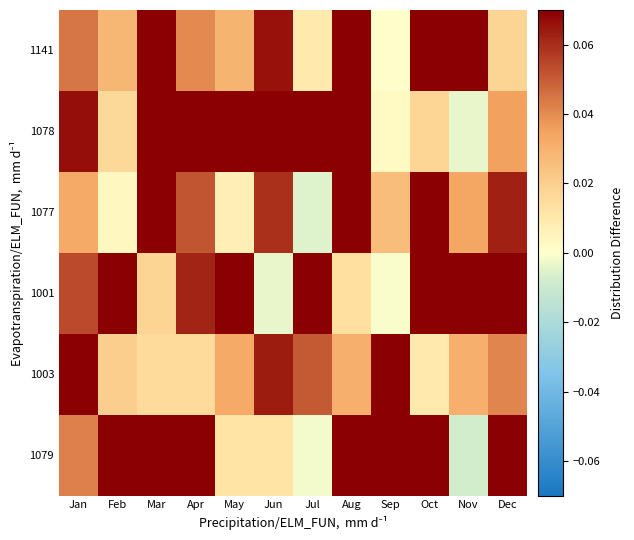

Rank the series at Apr from lowest to highest value.

1003, 1141, 1077, 1001, 1079, 1078